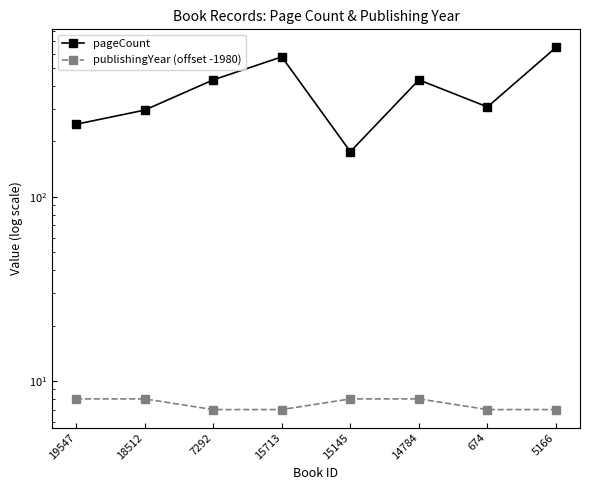

True or false: pageCount and publishingYear (offset -1980) cross at least once.

False